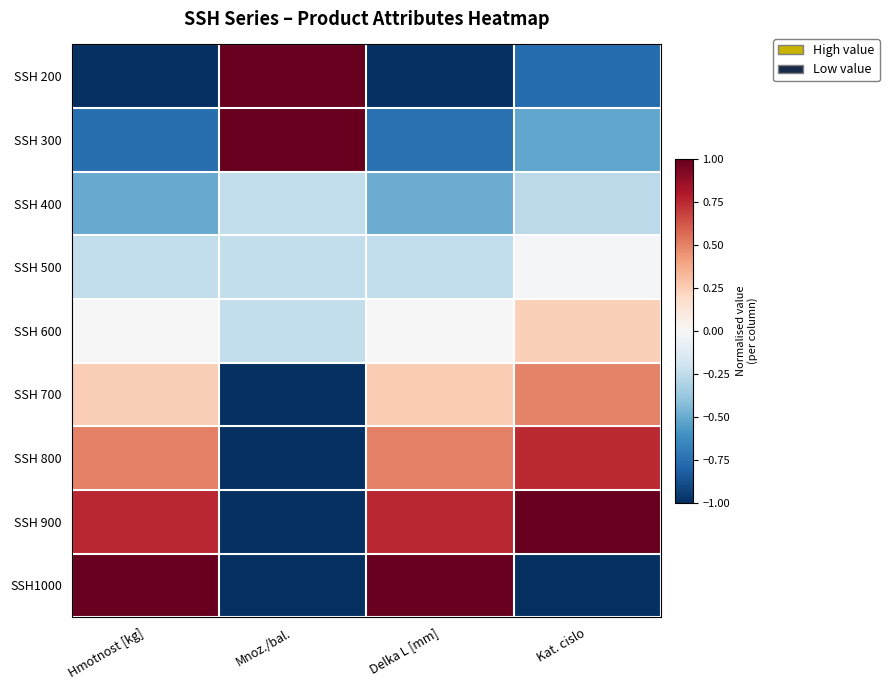

Between Delka L [mm] and Kat. cislo, which series saw the biggest shift?

SSH1000